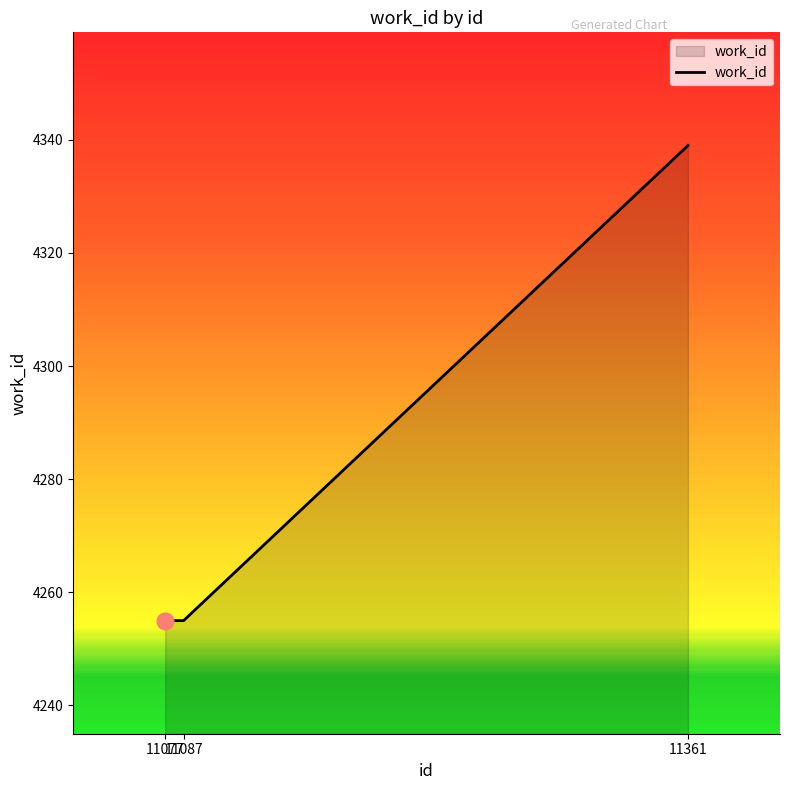

The chart shows a value of 2245 at 11087. True or false?

False